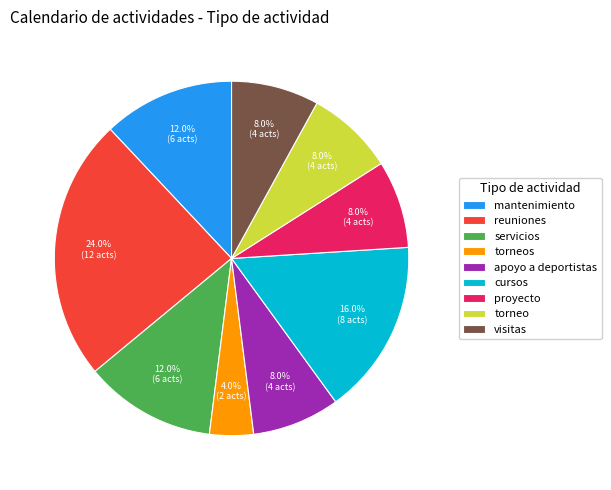

Which has a higher value, visitas or reuniones?

reuniones